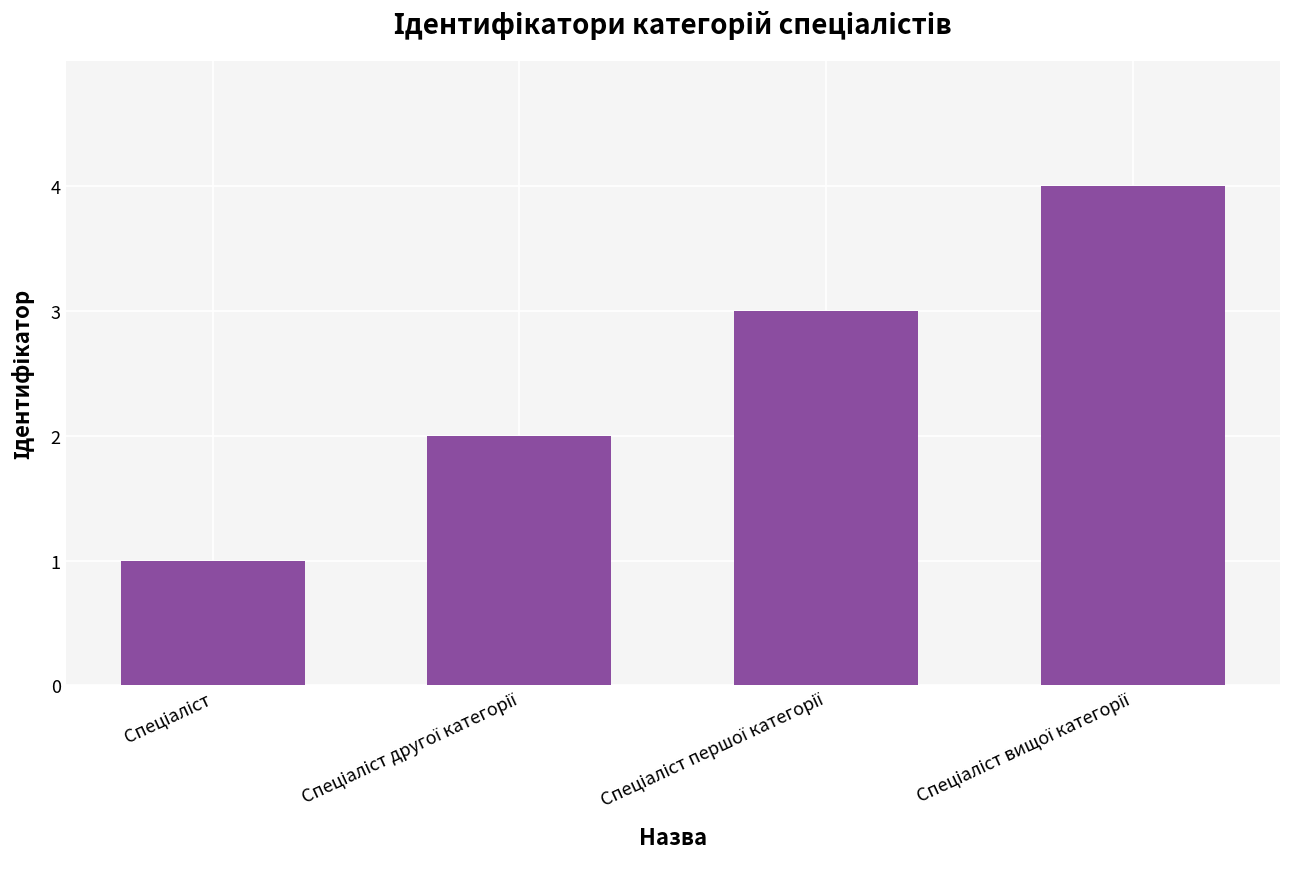

What is the maximum value shown in the chart?

4